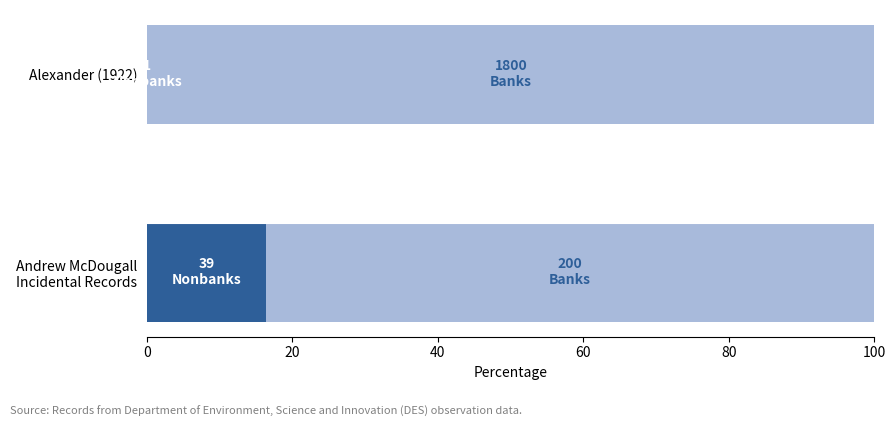

How many categories are shown in the chart?

2